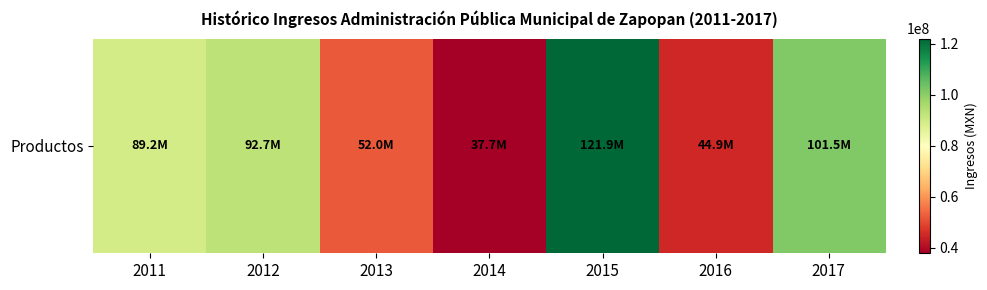

Reading left to right, list all the values displayed in this chart.

2011=89163364.0	2012=92729897.0	2013=51970392.0	2014=37741189.0	2015=121920722.0	2016=44918765.3	2017=101467671.0